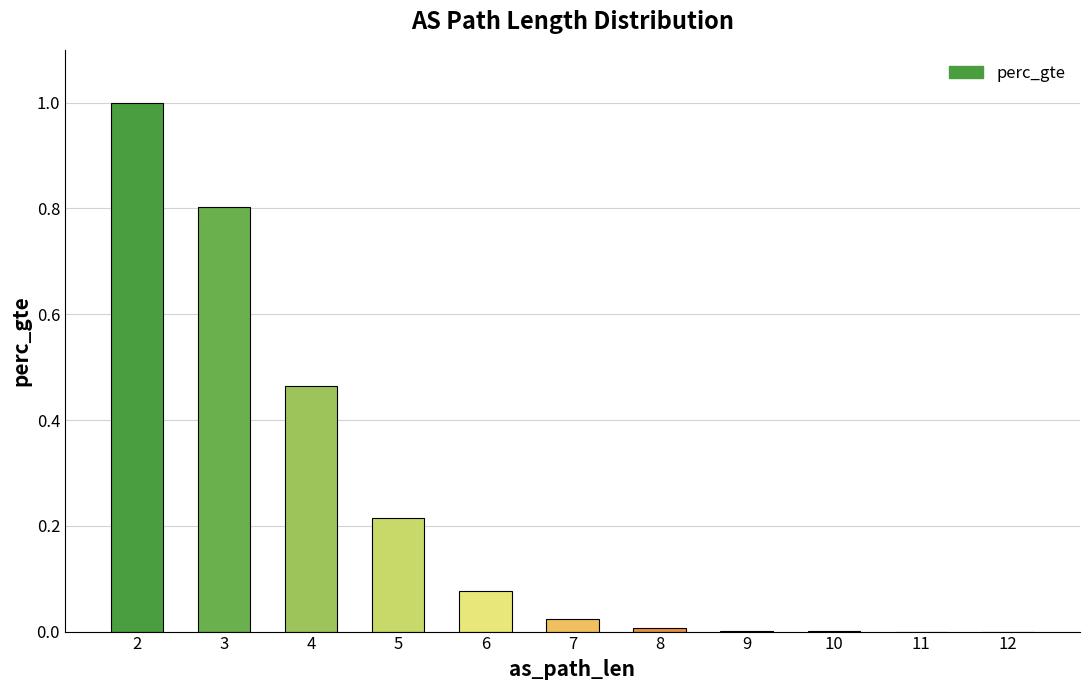

What is the maximum value shown in the chart?

1.0